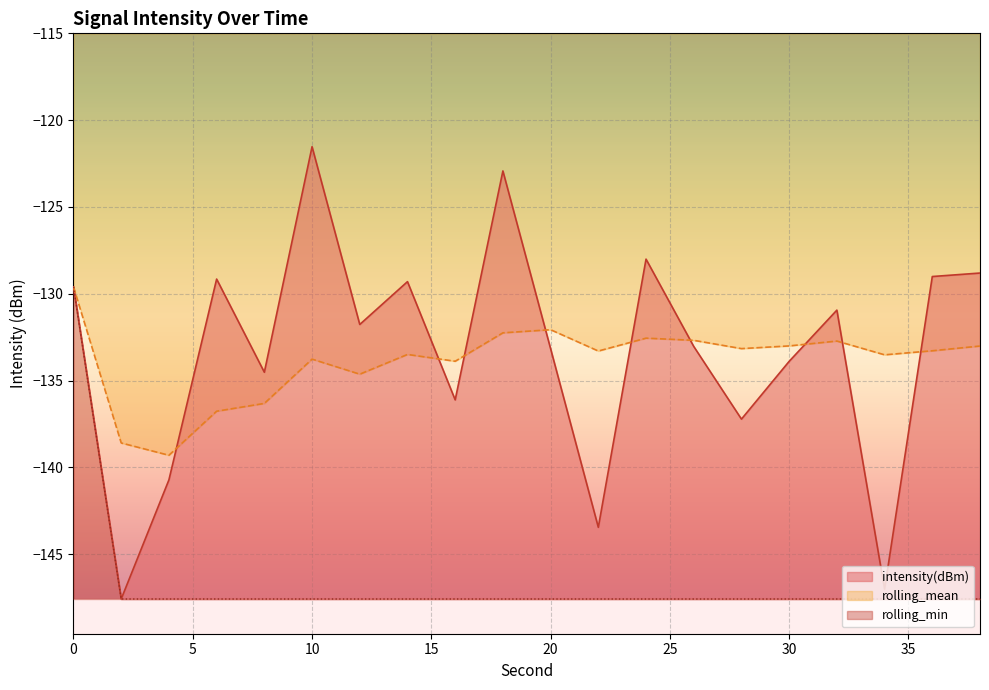

At which label does rolling_mean reach its minimum?

4